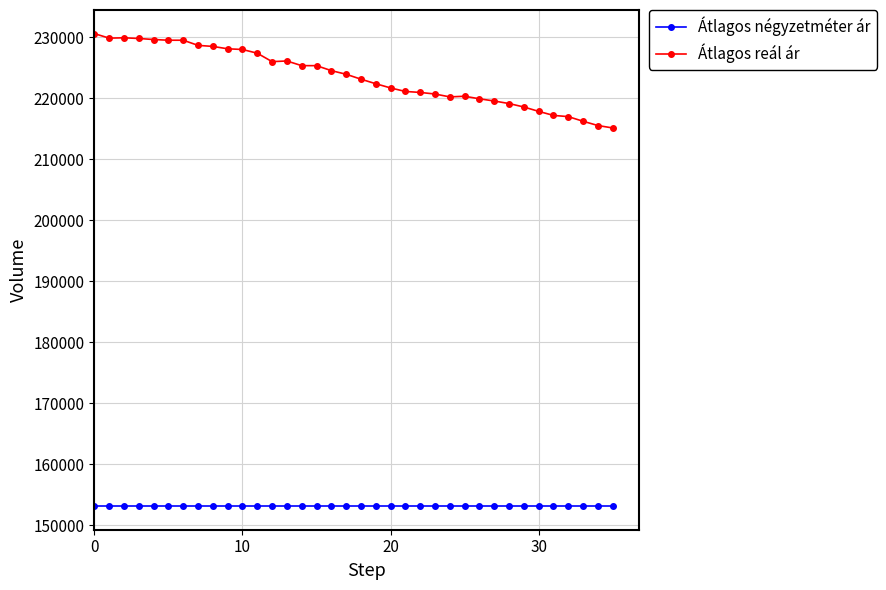

True or false: Átlagos reál ár and Átlagos négyzetméter ár cross at least once.

False